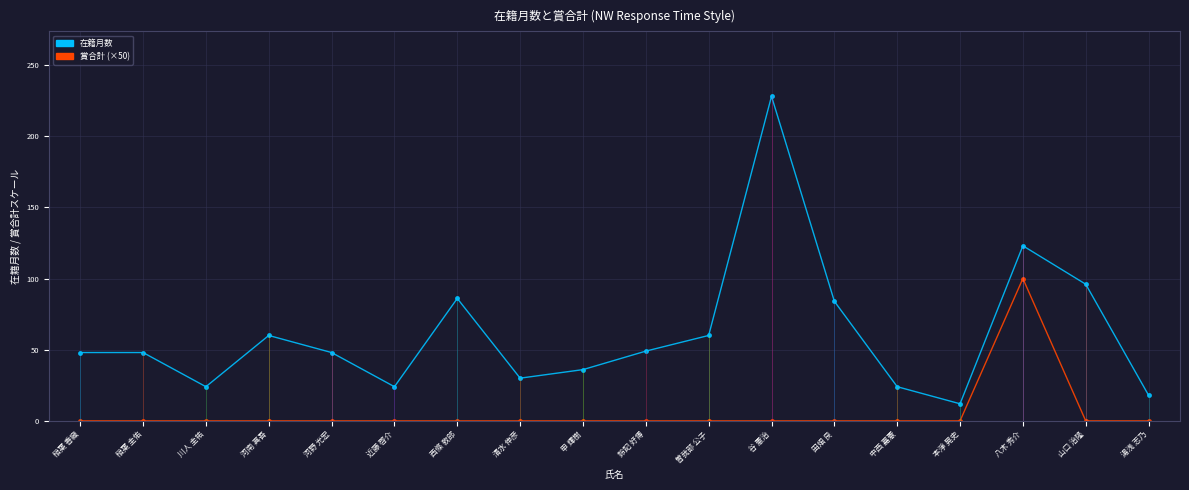

List the labels in order of 在籍月数 value, smallest first.

本淨 晃史, 湯浅 志乃, 川人 圭祐, 近藤 啓介, 中西 嘉憲, 清水 伸彦, 申 輝樹, 稲葉 香織, 稲葉 圭佑, 河野 光宏, 鈴記 好博, 河南 真吾, 曽我部 公子, 田畑 良, 西條 敦郎, 山口 治隆, 八木 秀介, 谷 憲治